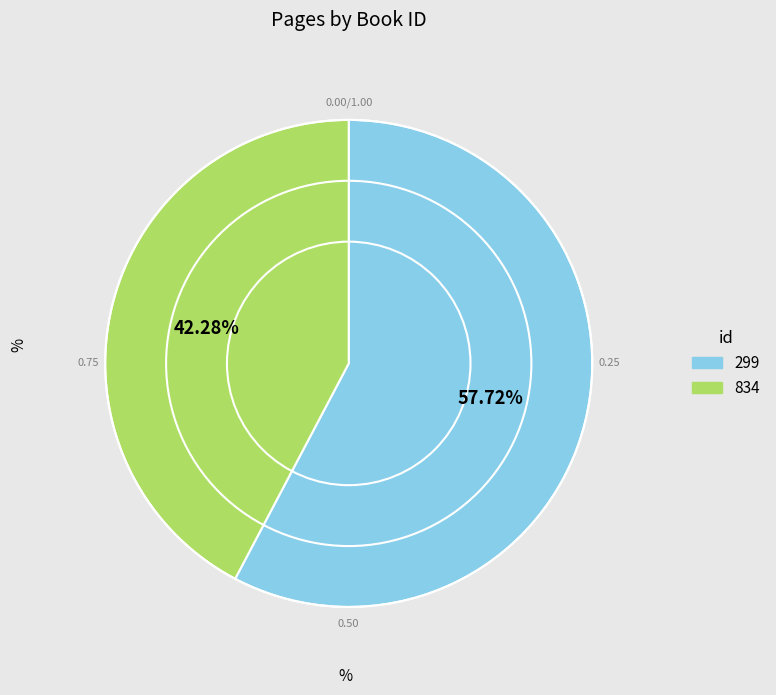

What portion of the pie excludes 834?

57.7%